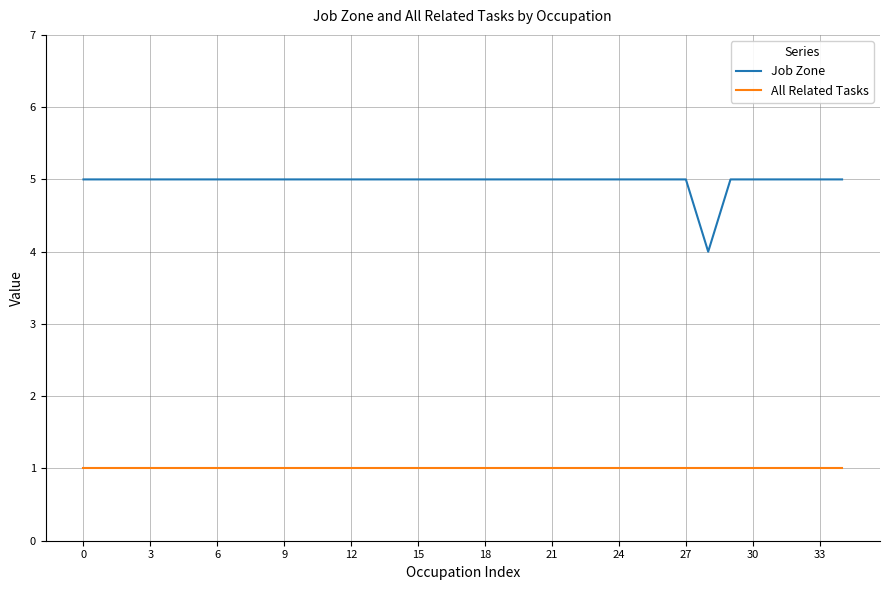

True or false: Job Zone and All Related Tasks cross at least once.

False